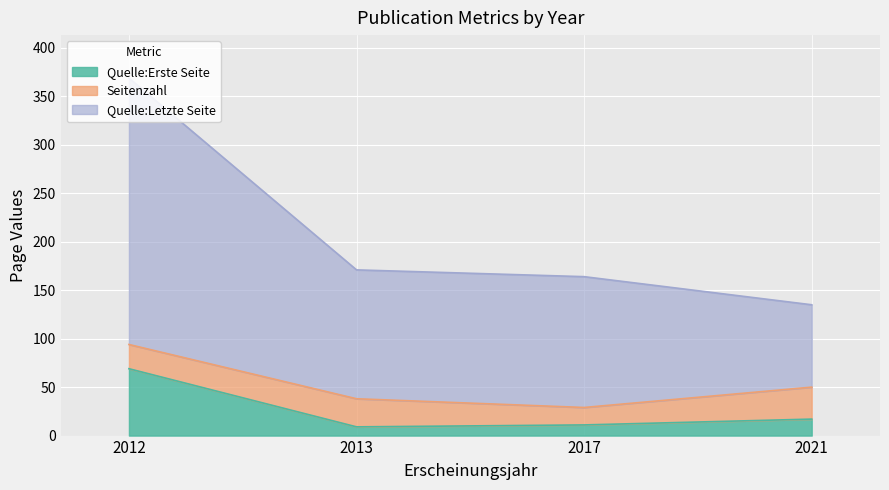

The Quelle:Erste Seite series shows 18 at 2017. True or false?

False